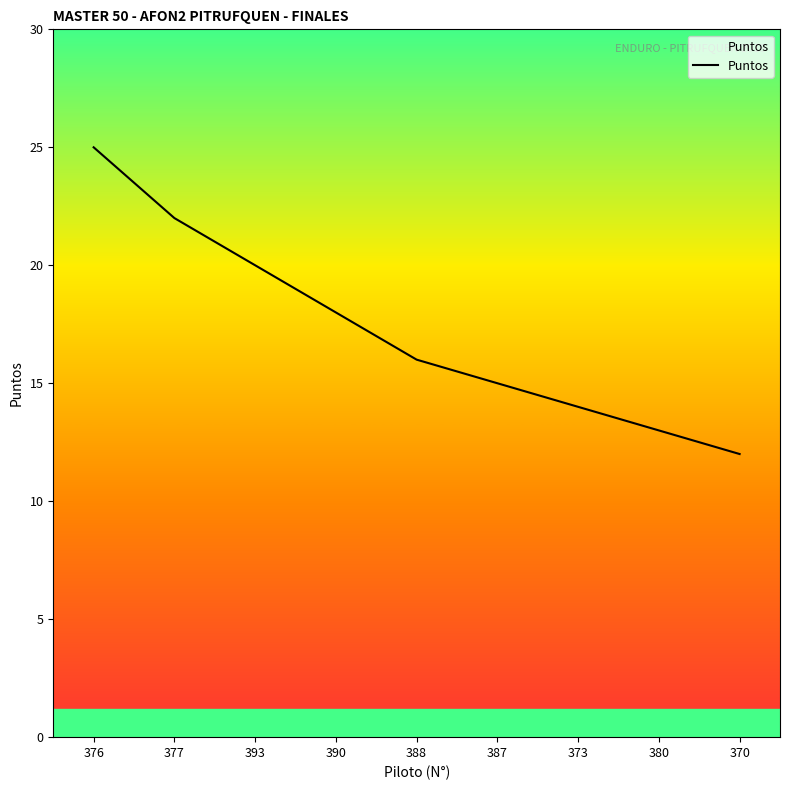

Reading right to left, transcribe all the data shown in this chart.

370=12	380=13	373=14	387=15	388=16	390=18	393=20	377=22	376=25